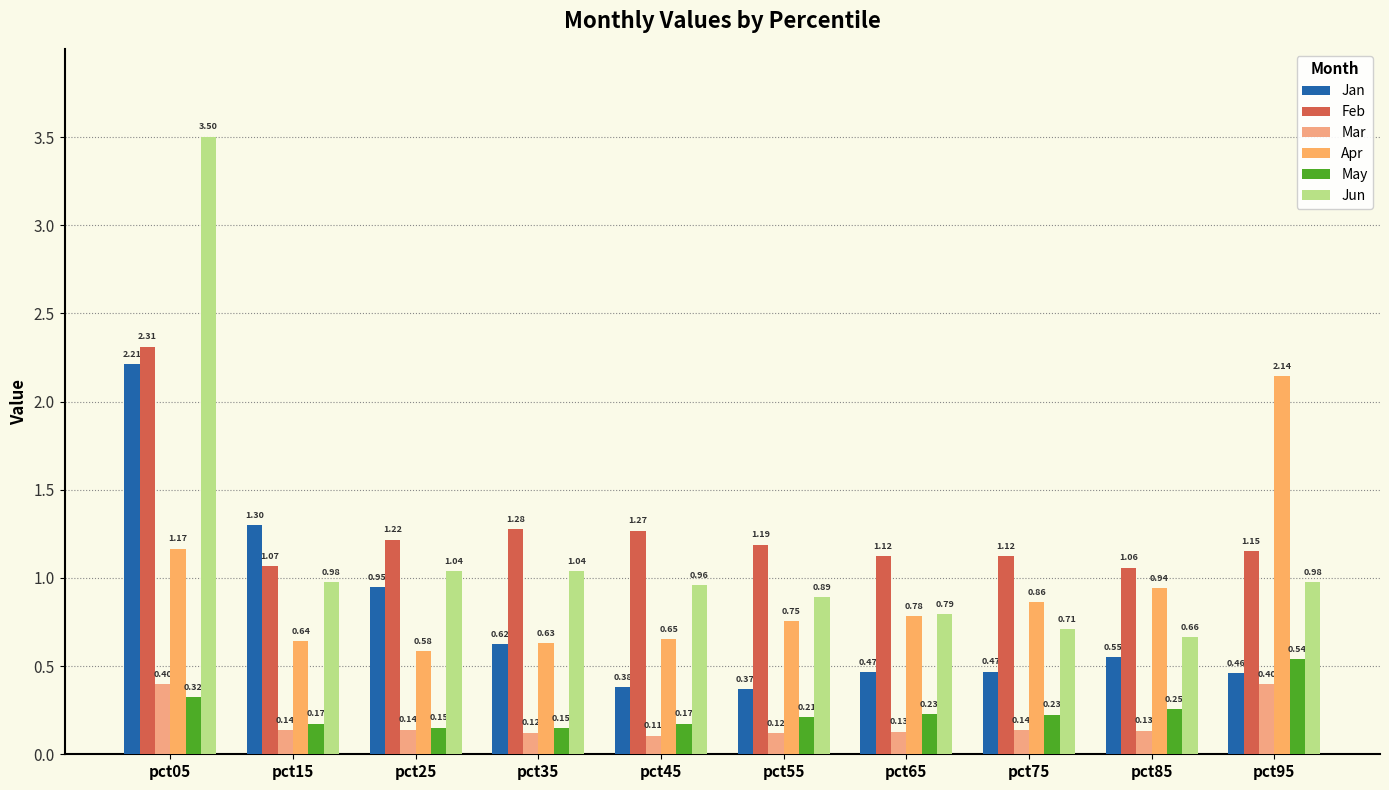

List the series in order of their peak value, highest first.

Jun, Feb, Jan, Apr, May, Mar